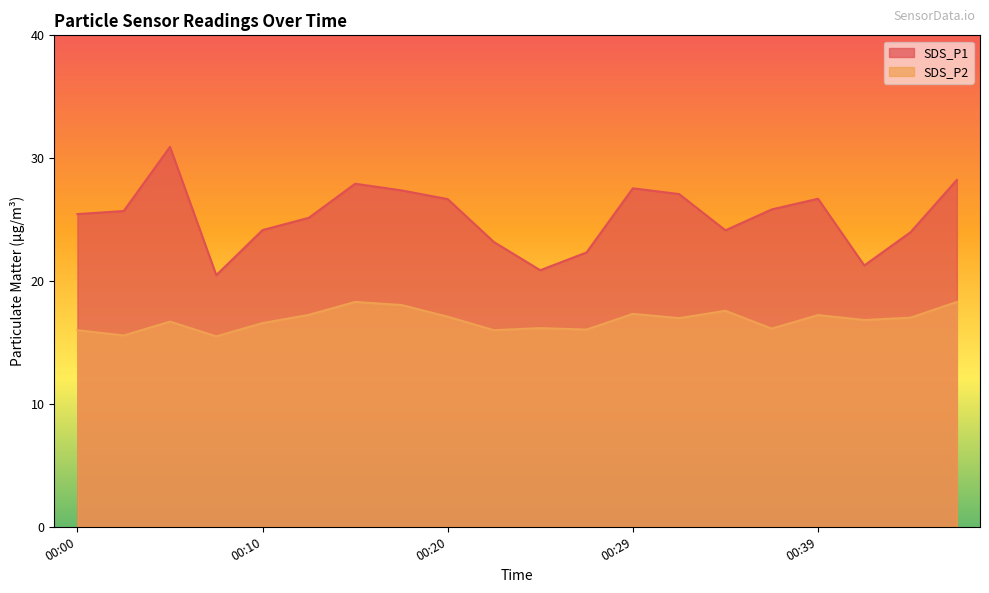

What is the difference between the second highest and second lowest values in the SDS_P2 series?

2.7